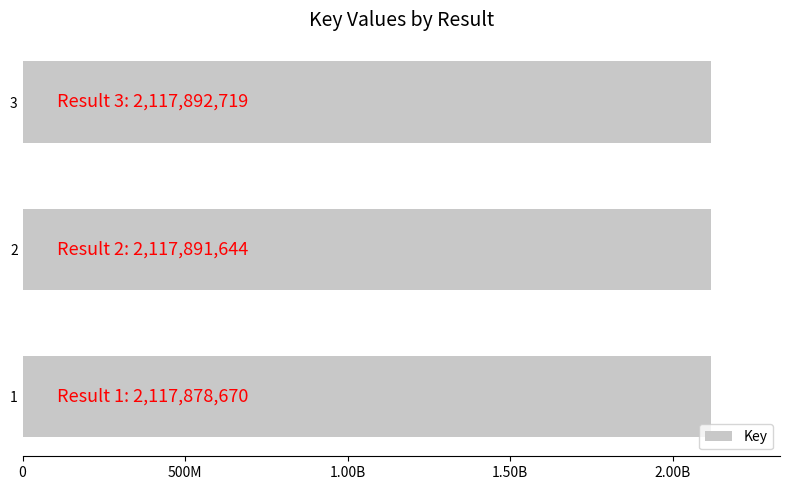

Are the bars horizontal?

Yes